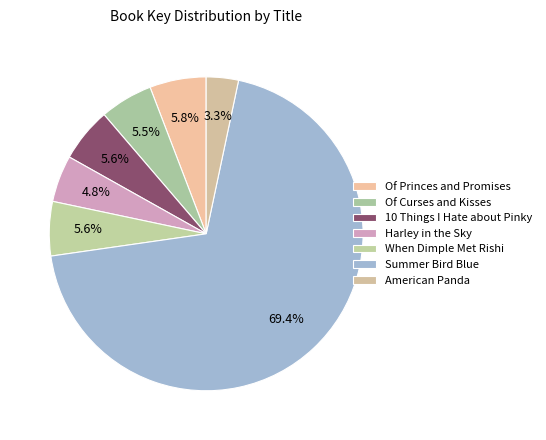

Is the sum of 10 Things I Hate about Pinky and American Panda greater than half?

No